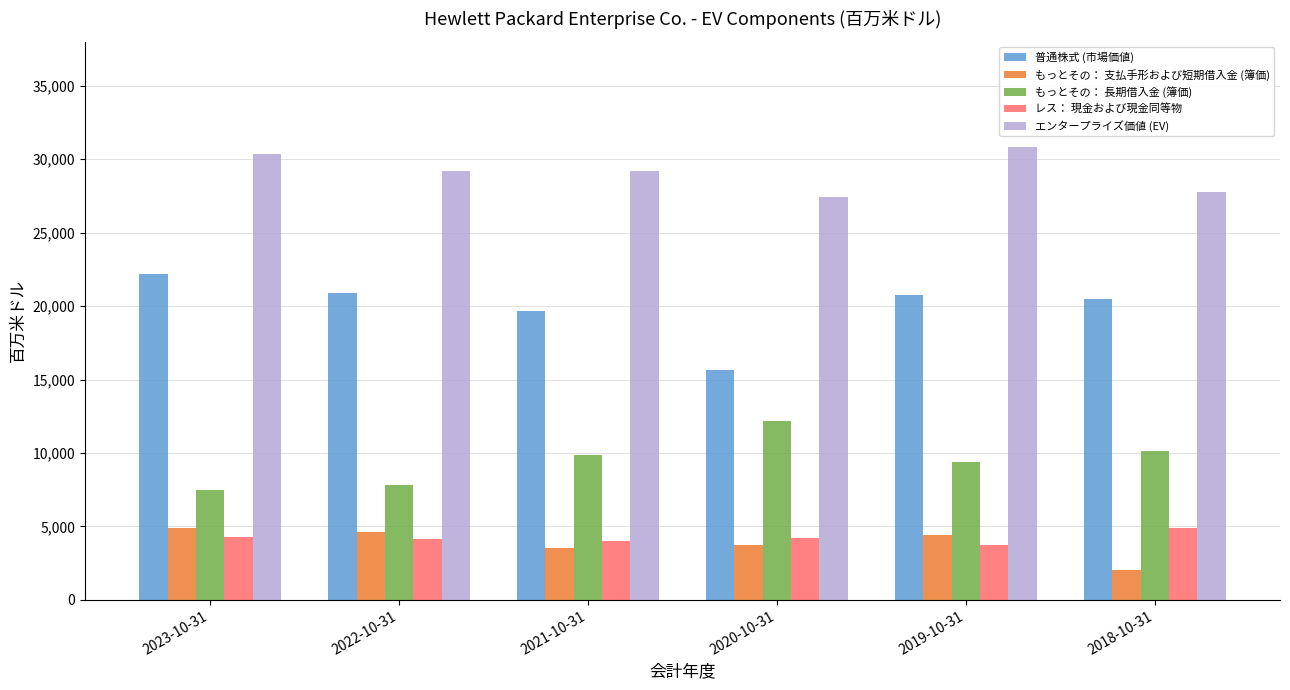

Does the chart contain stacked bars?

No